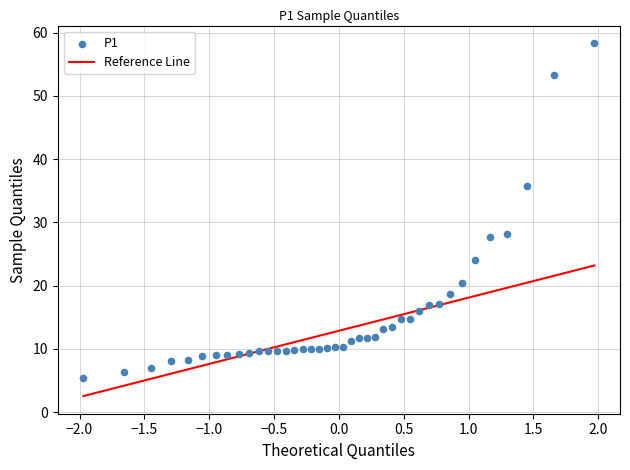

What is the range of X values (max minus min)?

3.9